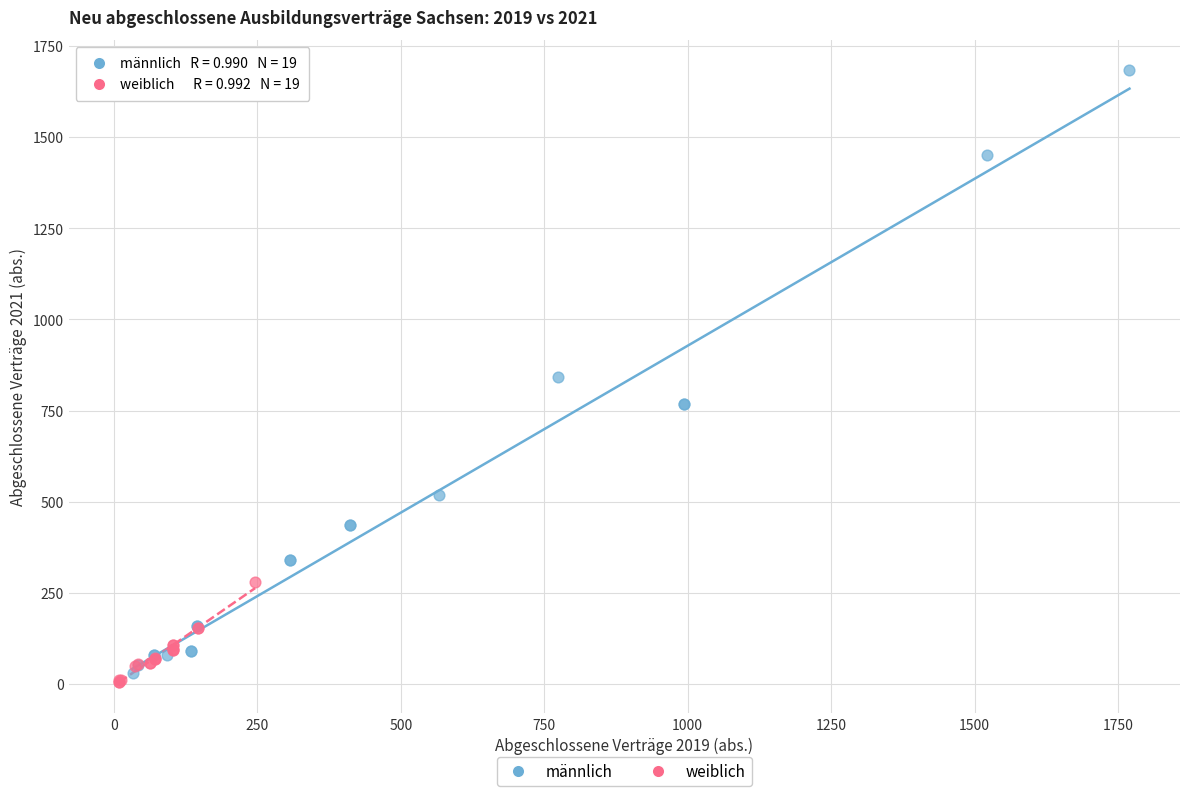

Which series has the widest spread of Y values?

männlich